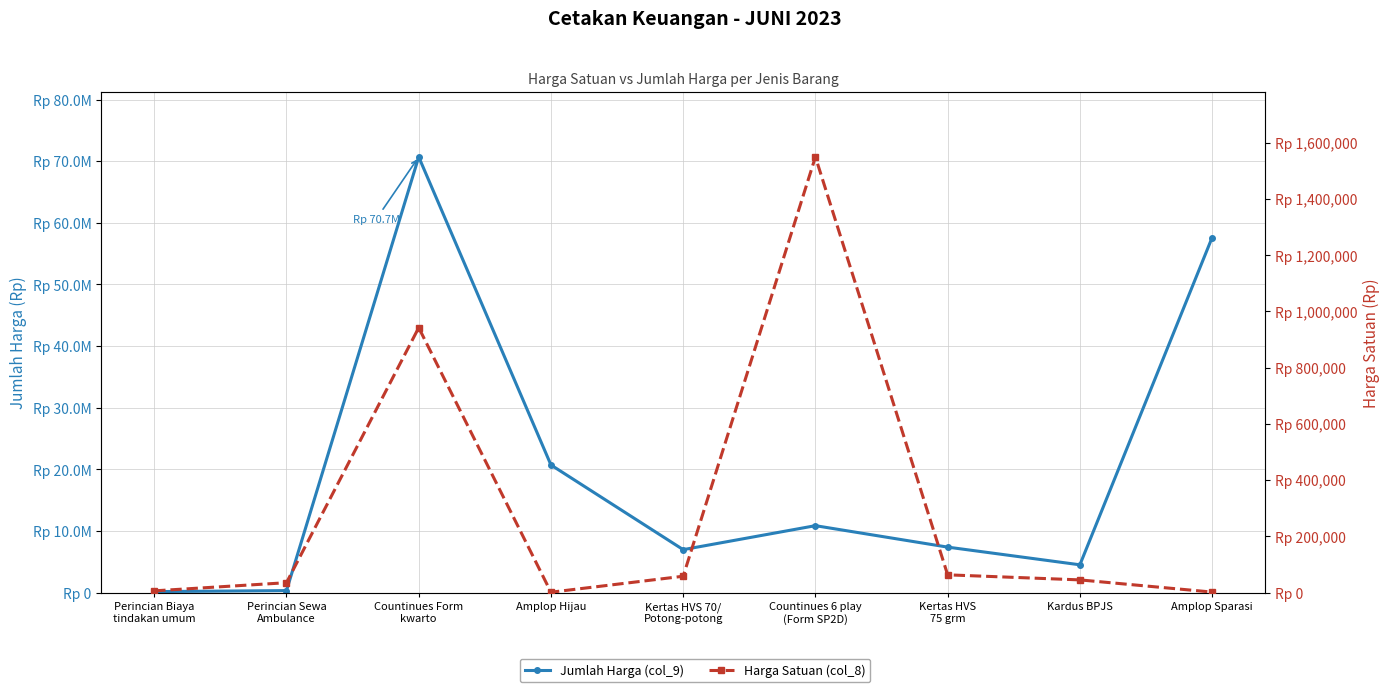

True or false: Jumlah Harga (col_9) has more than 1 interior local peaks.

True